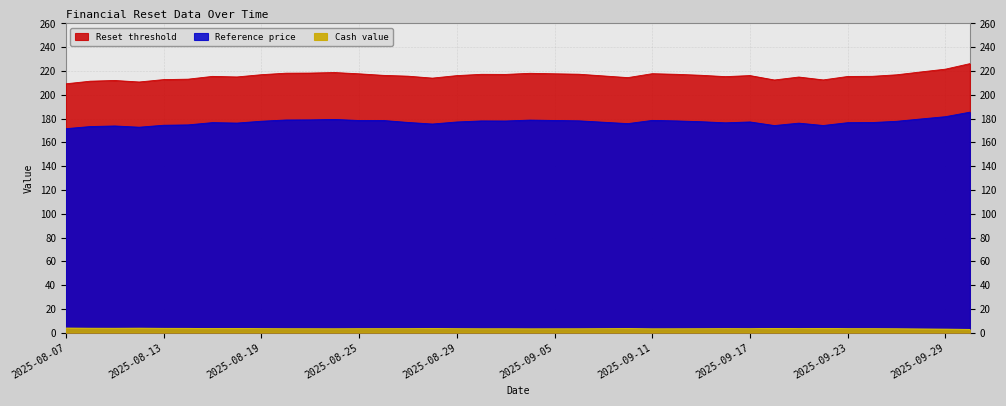

Where is Reset threshold nearest to the value 217?

2025-08-19